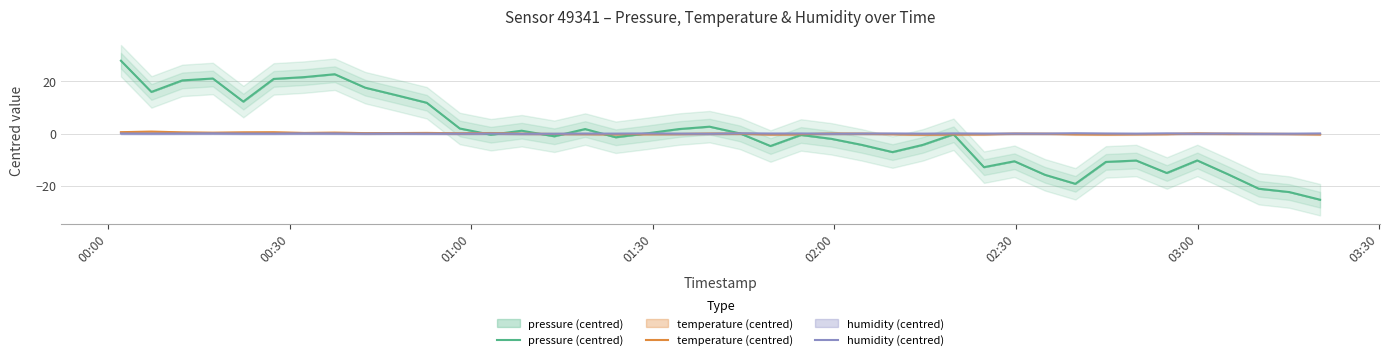

How many intersections are there between temperature (centred) and humidity (centred)?

9